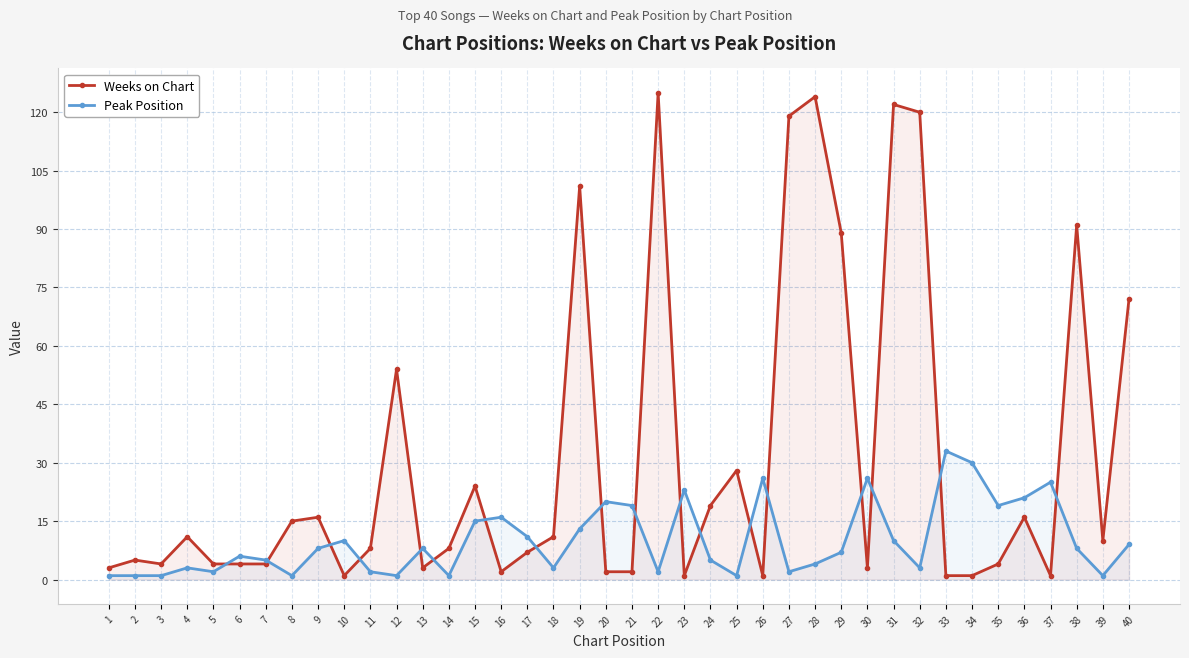

What is the total value across all series at 11?

10